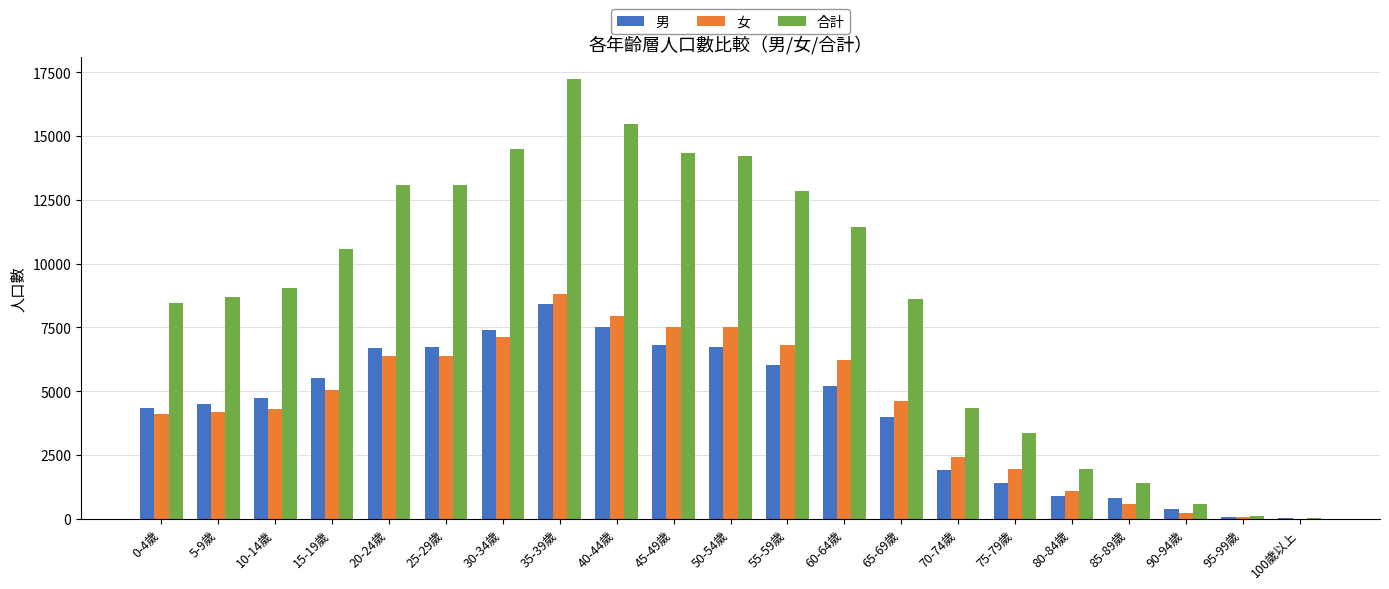

Which category has the highest value across all series?

35-39歲